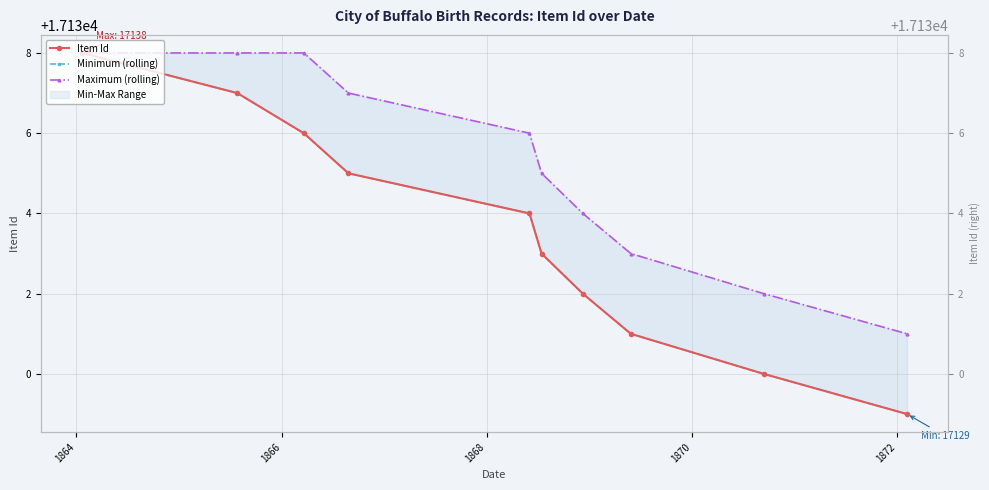

What is the smallest value displayed?

17129